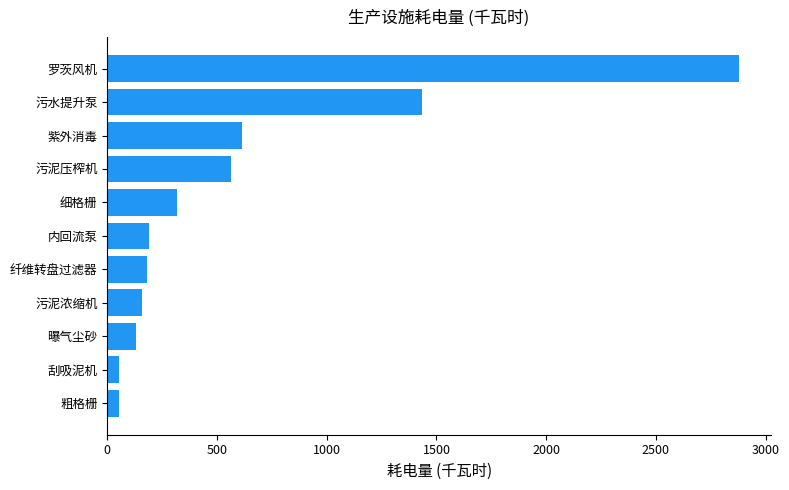

What value does the data have at 污泥压榨机?

562.0